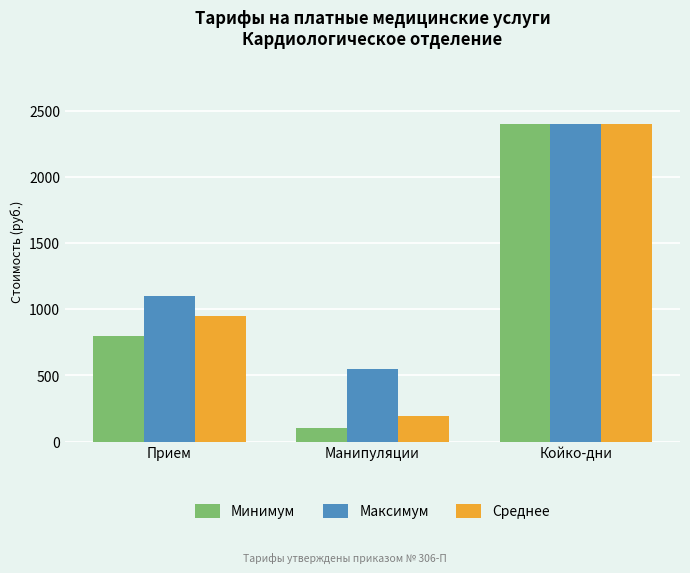

The Максимум series shows 550 at Манипуляции. True or false?

True